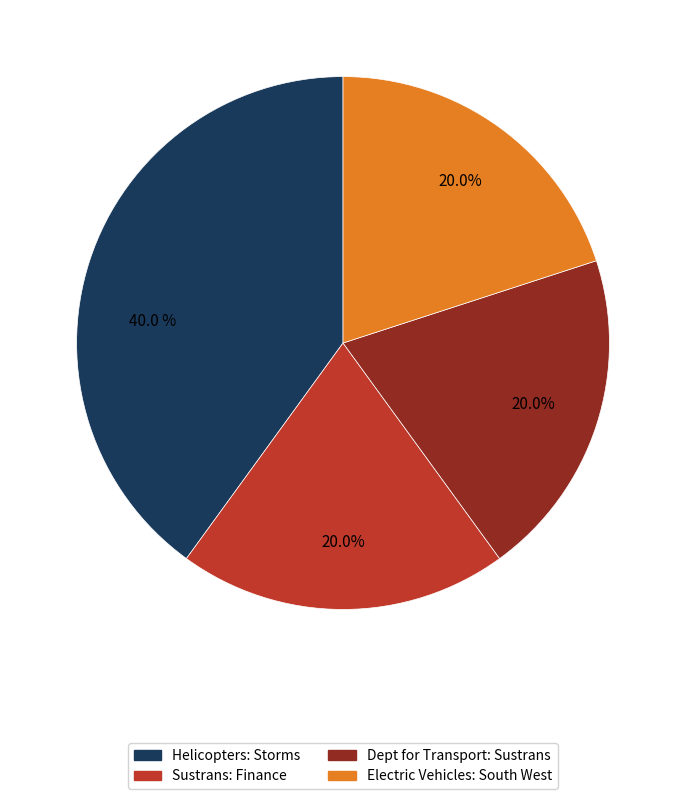

Which category has the biggest portion of the pie?

Helicopters: Storms